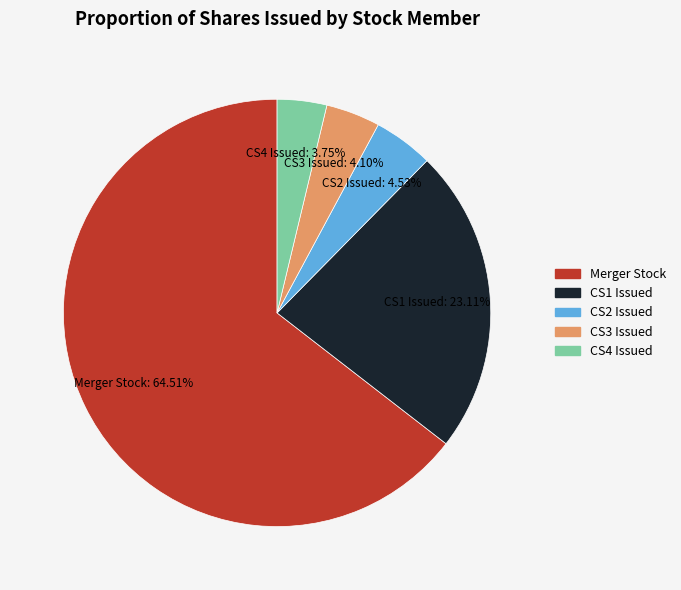

Count the number of slices in the pie.

5